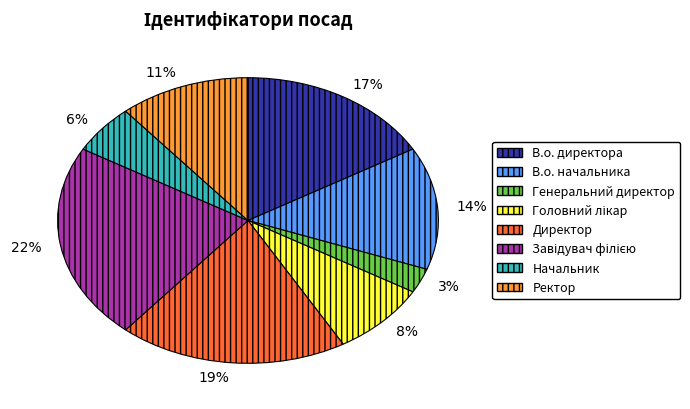

True or false: В.о. начальника accounts for 14% of the total.

True